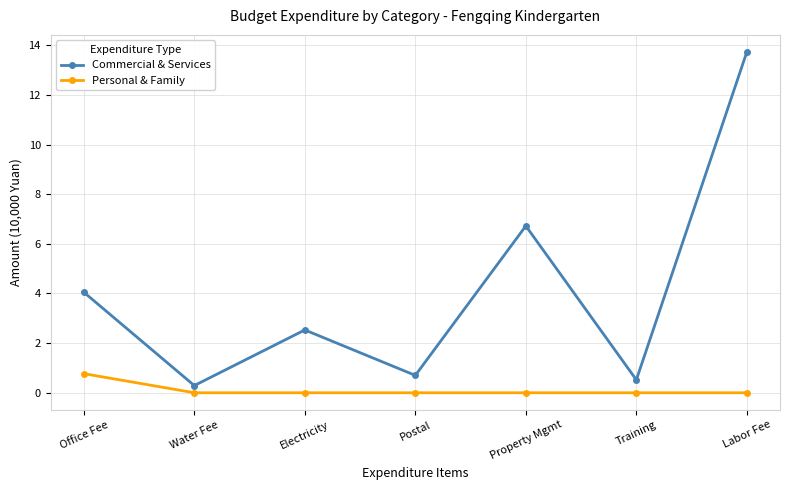

Does the chart display data point markers on the line(s)?

Yes